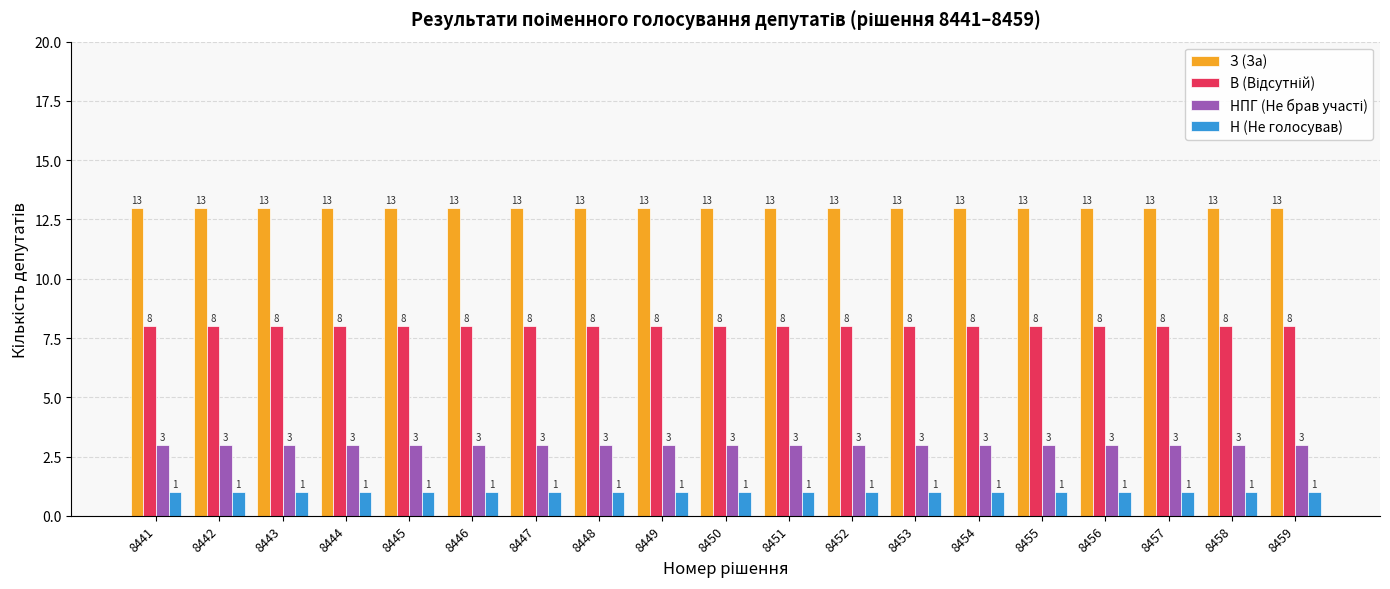

What is the approximate value of З (За) at 8451?

13